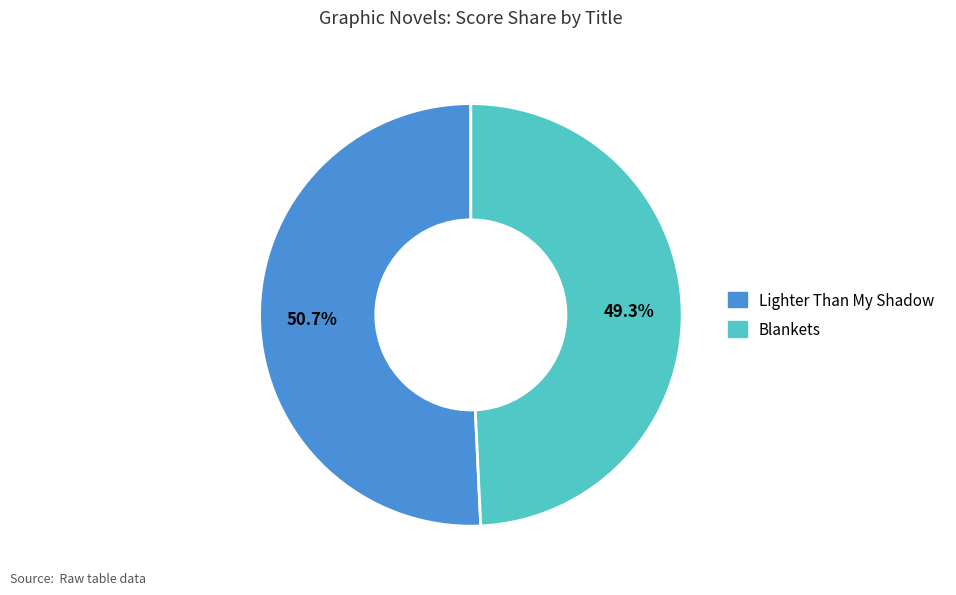

Which slice is the smallest?

Blankets